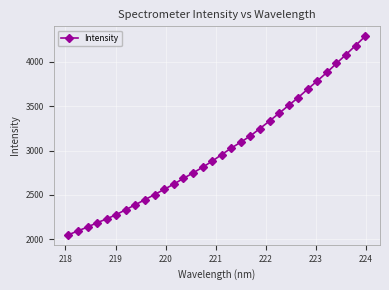

What is the maximum value shown in the chart?

4288.6